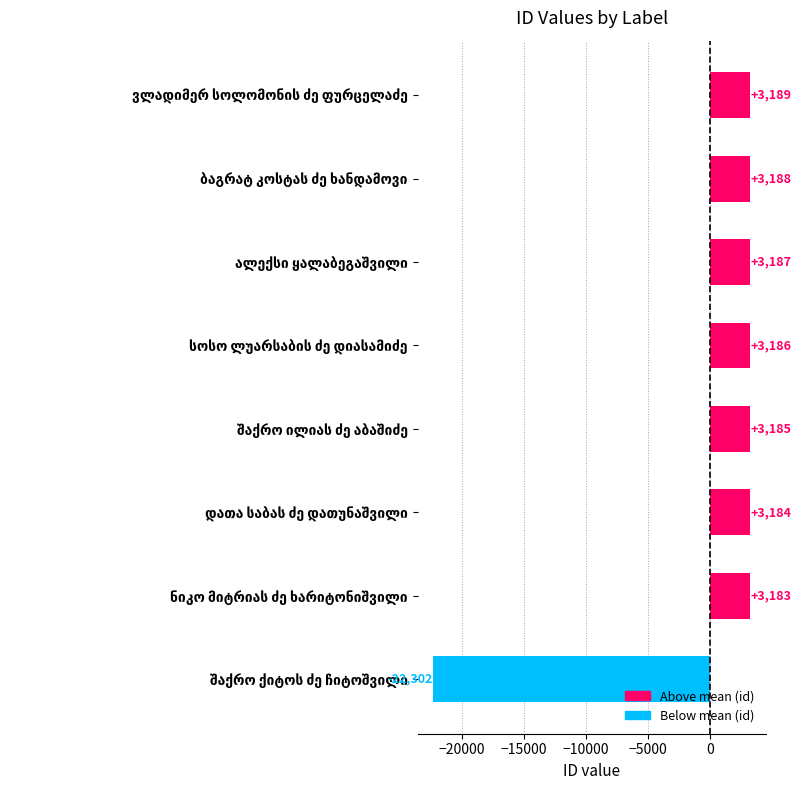

What is the difference between the maximum and minimum values?

25491